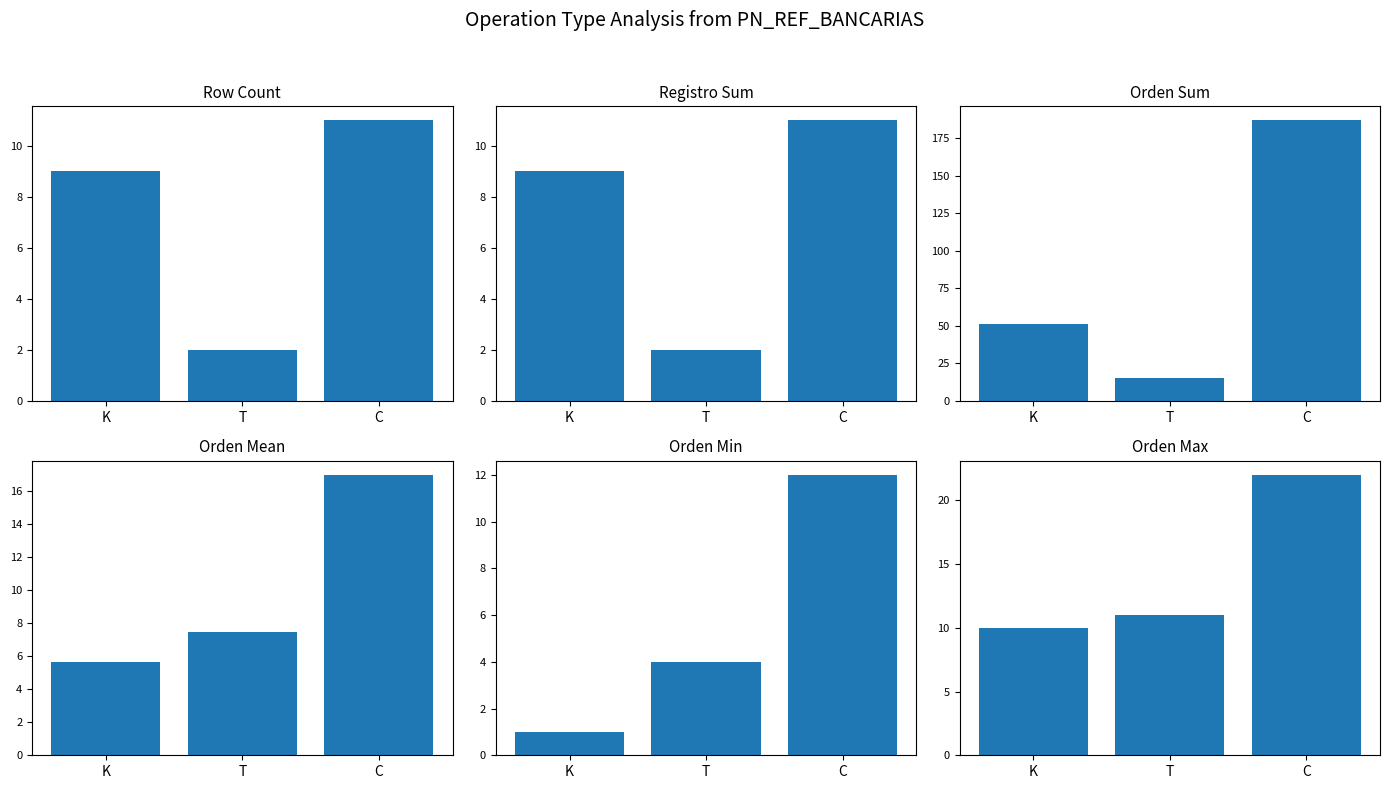

What is the minimum value for Orden Max?

10.0